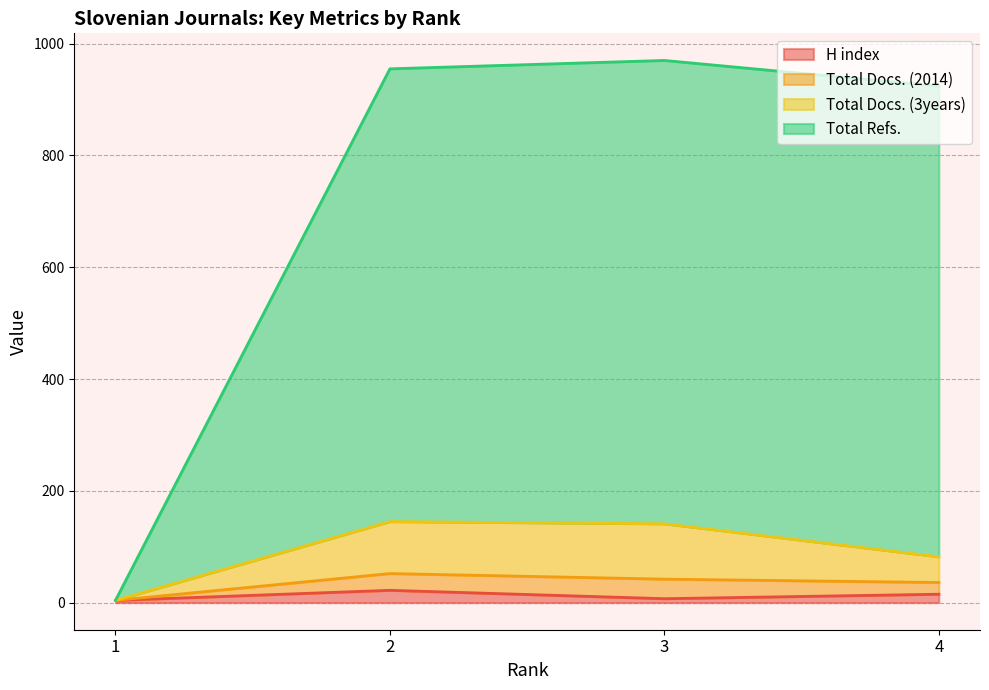

At which label does Total Docs. (2014) reach its minimum?

1